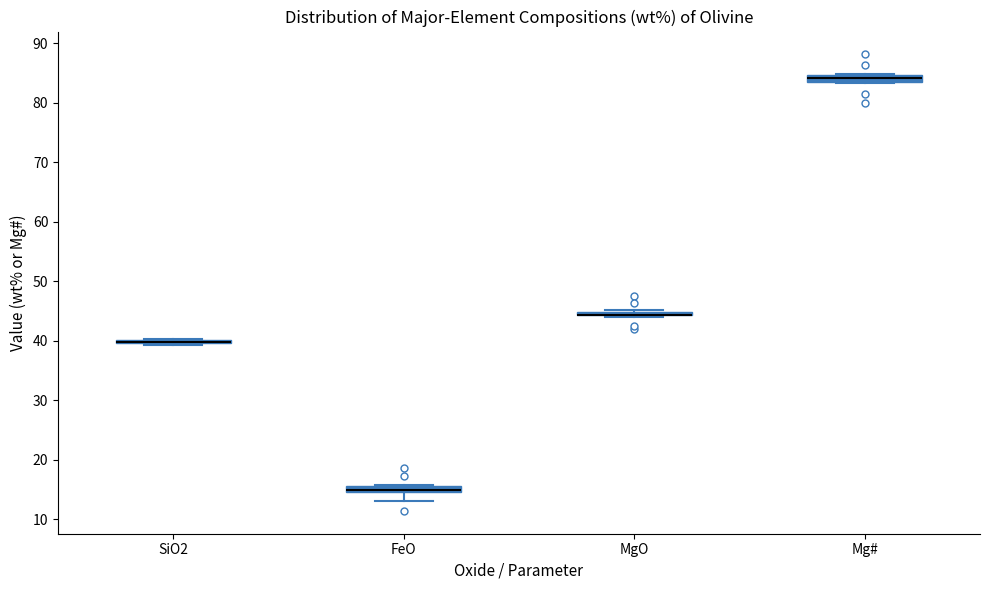

Where is the lower edge of the box for FeO on the y-axis? The values are not printed on the chart, so give them approximately, as read against the axis.

15